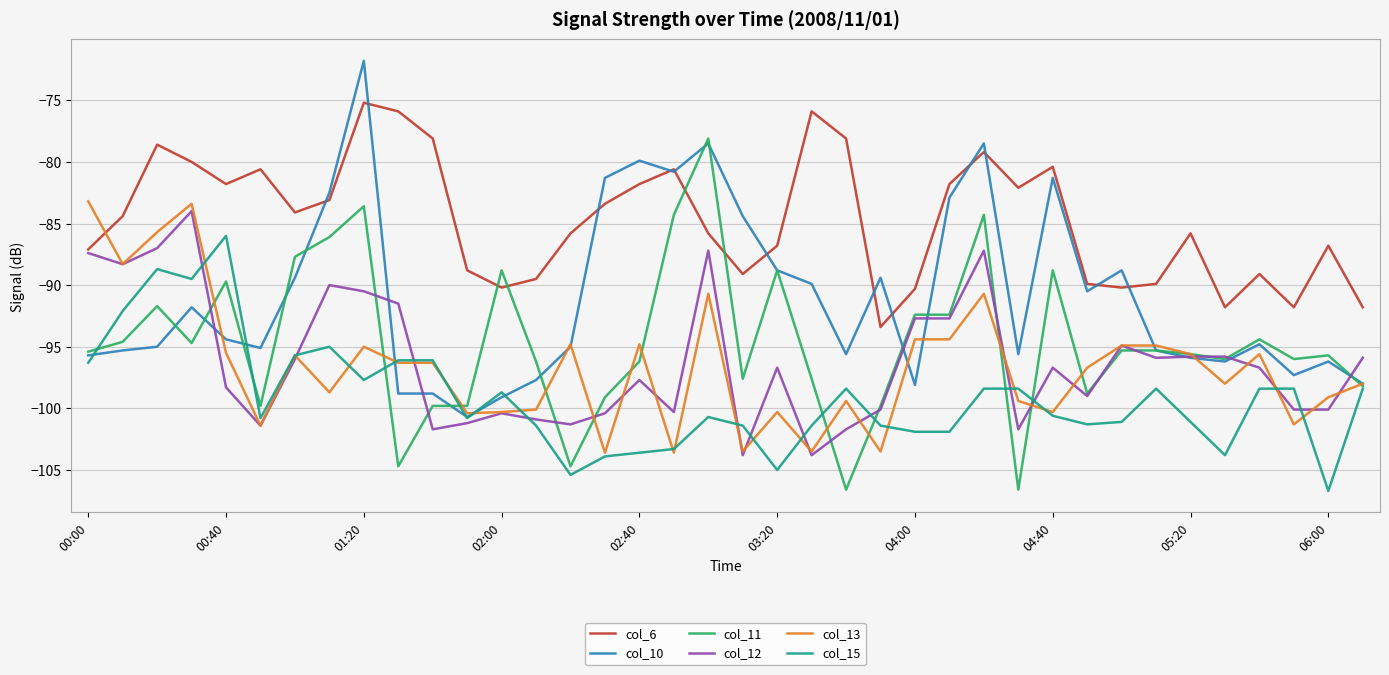

What is the lowest value of the col_6 series?

-93.4